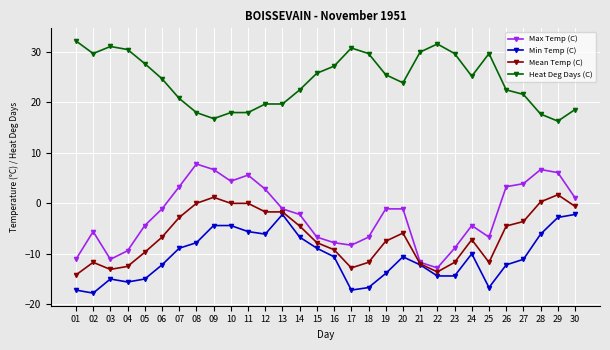

Reading left to right, transcribe all the data shown in this chart.

Max Temp (C): 01=-11.1	02=-5.6	03=-11.1	04=-9.4	05=-4.4	06=-1.1	07=3.3	08=7.8	09=6.7	10=4.4	11=5.6	12=2.8	13=-1.1	14=-2.2	15=-6.7	16=-7.8	17=-8.3	18=-6.7	19=-1.1	20=-1.1	21=-11.7	22=-12.8	23=-8.9	24=-4.4	25=-6.7	26=3.3	27=3.9	28=6.7	29=6.1	30=1.1
Min Temp (C): 01=-17.2	02=-17.8	03=-15.0	04=-15.6	05=-15.0	06=-12.2	07=-8.9	08=-7.8	09=-4.4	10=-4.4	11=-5.6	12=-6.1	13=-2.2	14=-6.7	15=-8.9	16=-10.6	17=-17.2	18=-16.7	19=-13.9	20=-10.6	21=-12.2	22=-14.4	23=-14.4	24=-10.0	25=-16.7	26=-12.2	27=-11.1	28=-6.1	29=-2.8	30=-2.2
Mean Temp (C): 01=-14.2	02=-11.7	03=-13.1	04=-12.5	05=-9.7	06=-6.7	07=-2.8	08=0.0	09=1.2	10=0.0	11=0.0	12=-1.7	13=-1.7	14=-4.5	15=-7.8	16=-9.2	17=-12.8	18=-11.7	19=-7.5	20=-5.9	21=-12.0	22=-13.6	23=-11.7	24=-7.2	25=-11.7	26=-4.5	27=-3.6	28=0.3	29=1.7	30=-0.6
Heat Deg Days (C): 01=32.2	02=29.7	03=31.1	04=30.5	05=27.7	06=24.7	07=20.8	08=18.0	09=16.8	10=18.0	11=18.0	12=19.7	13=19.7	14=22.5	15=25.8	16=27.2	17=30.8	18=29.7	19=25.5	20=23.9	21=30.0	22=31.6	23=29.7	24=25.2	25=29.7	26=22.5	27=21.6	28=17.7	29=16.3	30=18.6